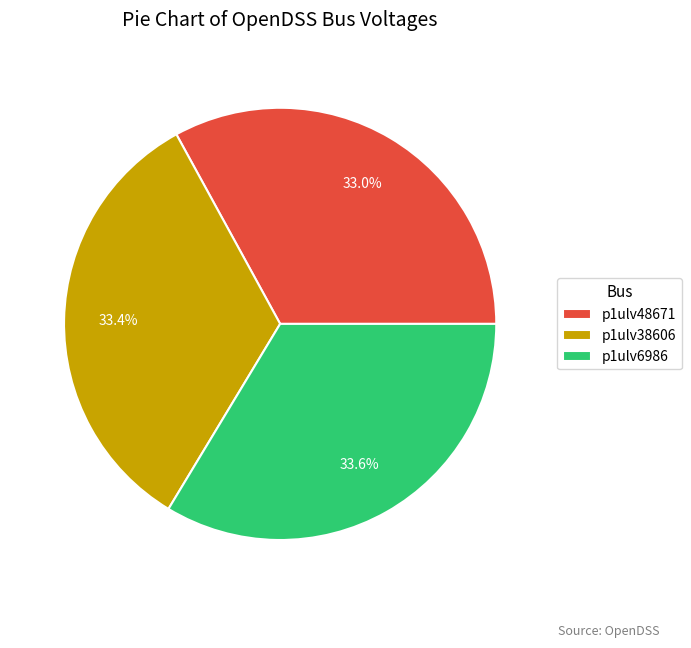

How many slices are in this pie chart?

3